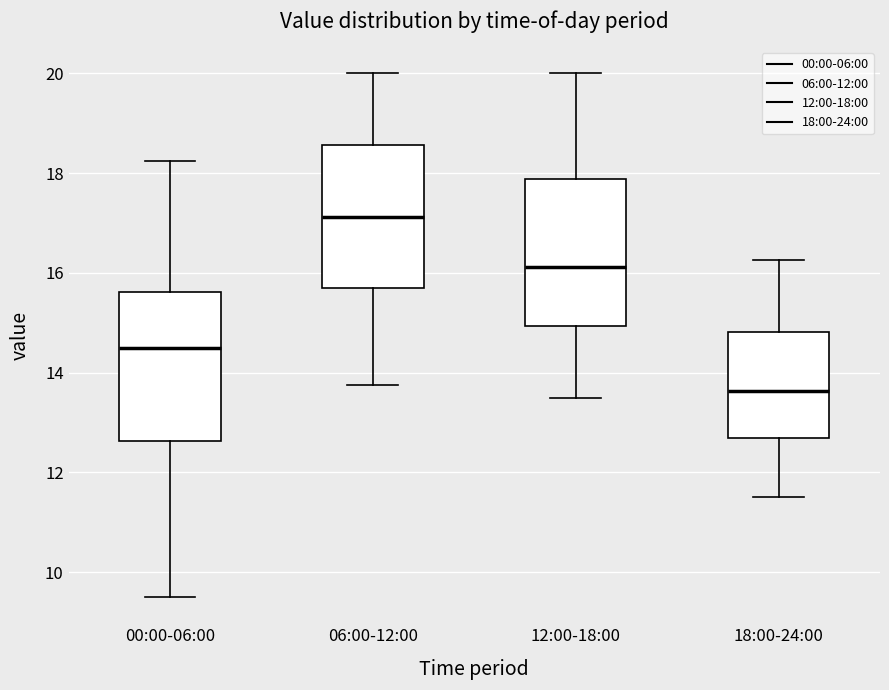

Reading left to right, read every box against the y-axis: the position of its median line, the range the box covers, and the ends of its whiskers. The values are not printed on the chart, so give them approximately, as read against the axis.

00:00-06:00: median 14.6, box 12.6 to 15.6, whiskers 9.6 to 18.2
06:00-12:00: median 17.2, box 15.6 to 18.6, whiskers 13.8 to 20.0
12:00-18:00: median 16.2, box 15.0 to 17.8, whiskers 13.6 to 20.0
18:00-24:00: median 13.6, box 12.6 to 14.8, whiskers 11.6 to 16.2